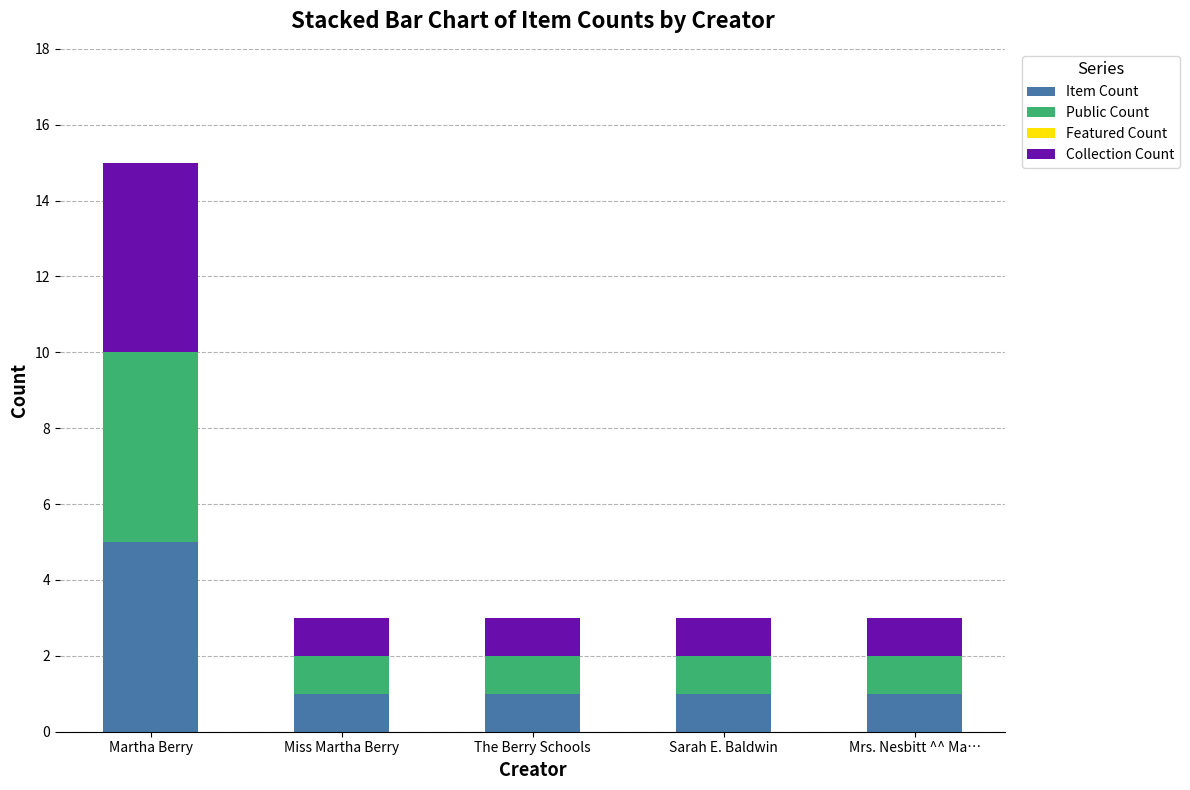

What is the sum of the Item Count values at Miss Martha Berry and Martha Berry?

6